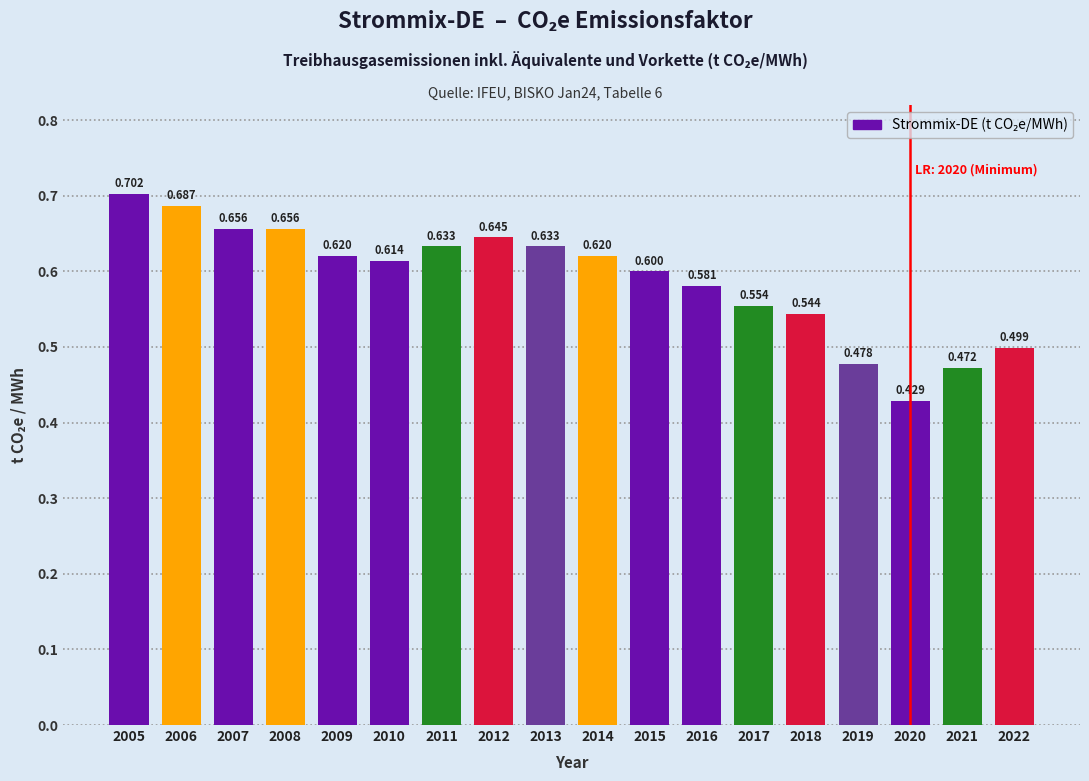

Are the bars horizontal?

No